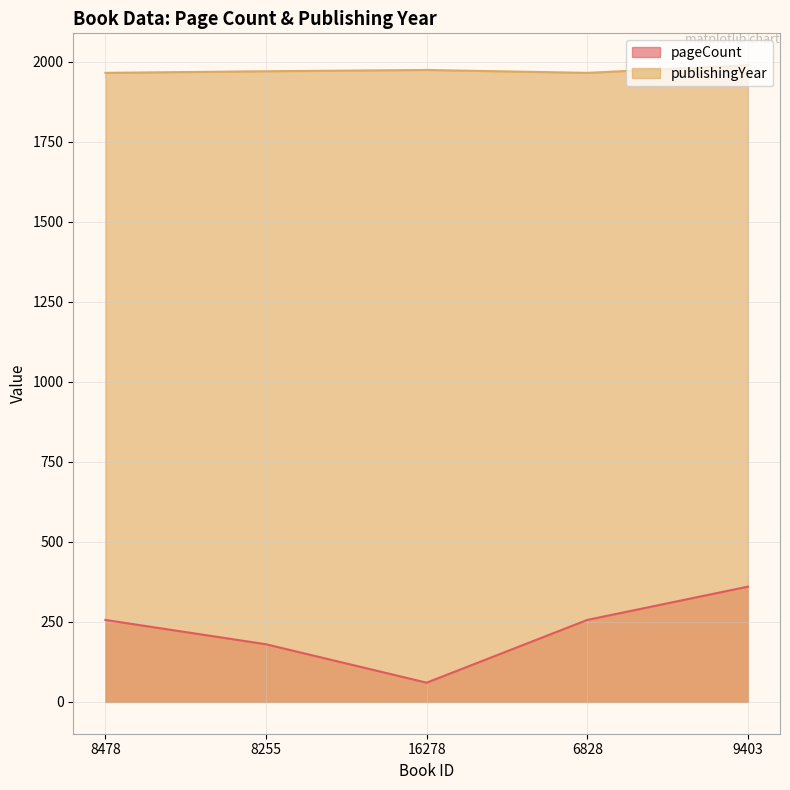

At 9403, list the series in order from largest to smallest.

publishingYear, pageCount